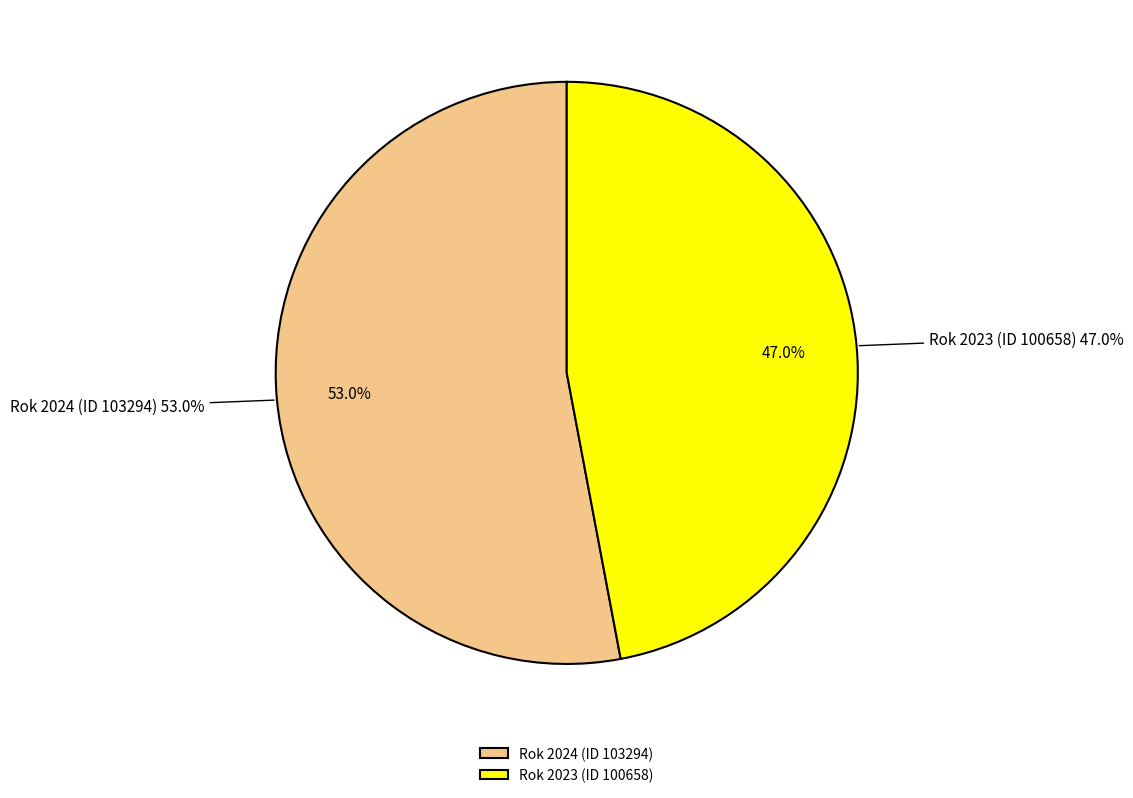

To the nearest percent, what is the difference between the largest and smallest slice percentages?

6%